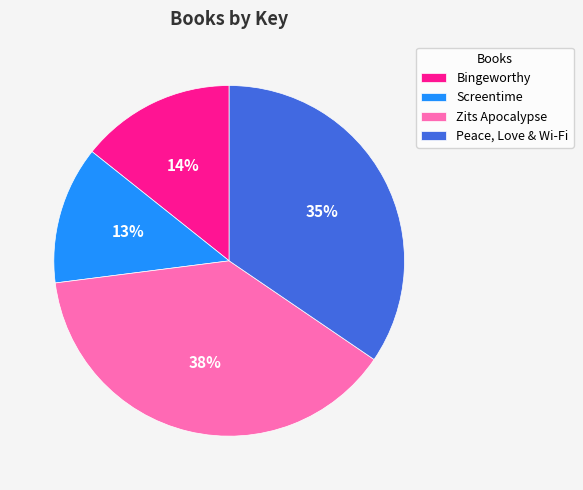

Does Bingeworthy represent more than half of the total?

No